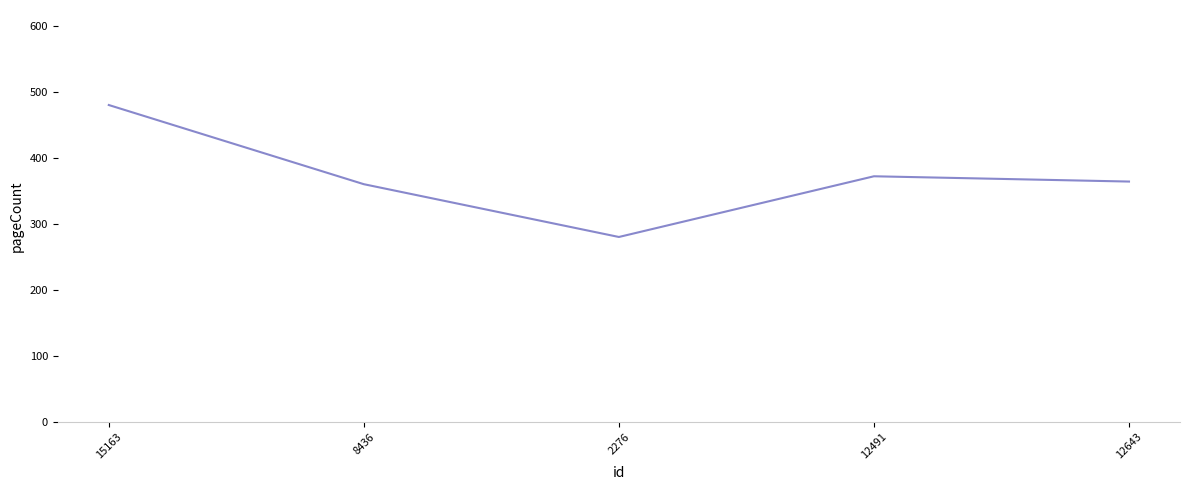

Reading left to right, list all the values displayed in this chart.

15163=480	8436=360	2276=280	12491=372	12643=364